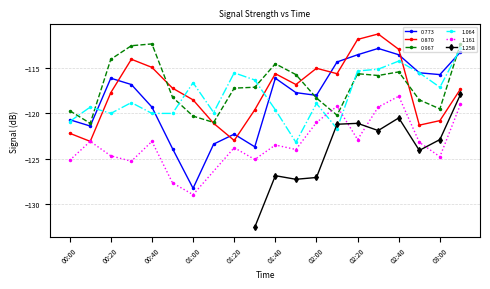

At which category is the sum across all series the highest?

02:30